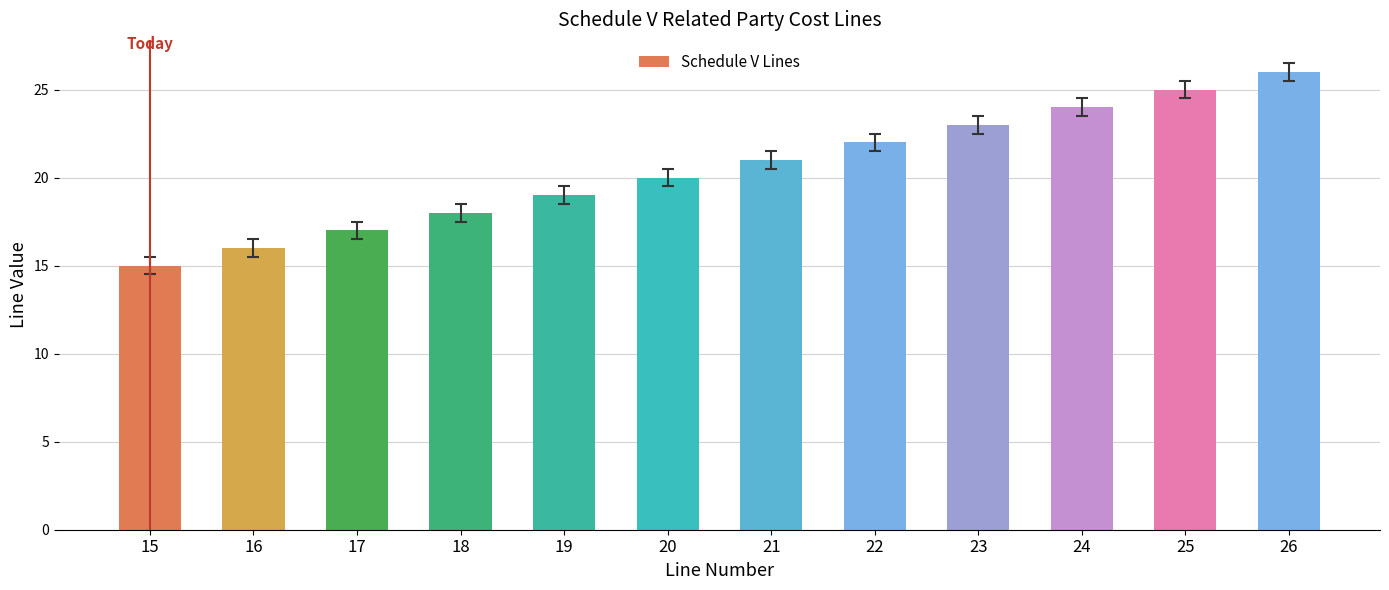

How many values are below 21?

6